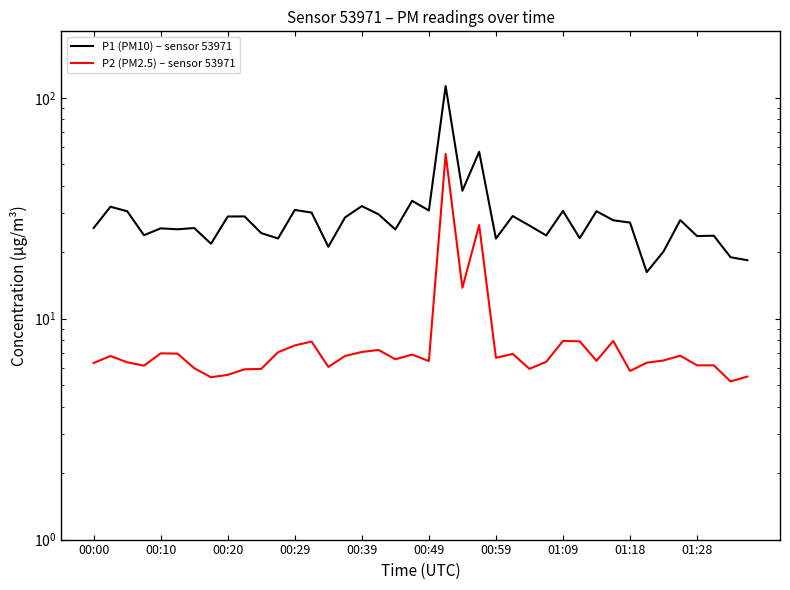

Which series changed the most between 24 and 25?

P1 (PM10) – sensor 53971